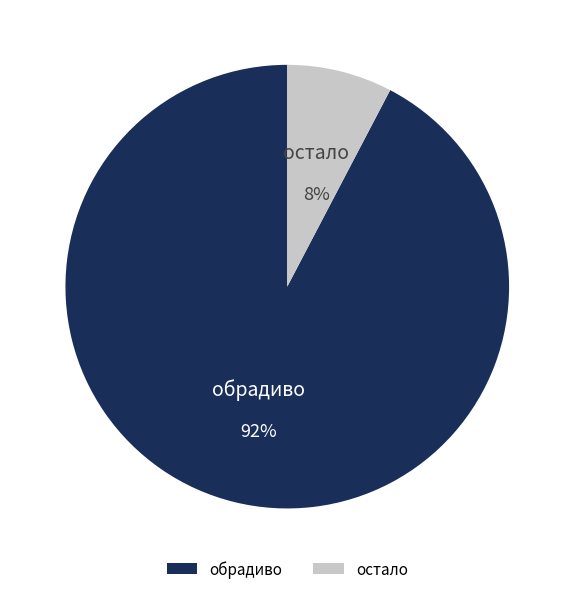

To the nearest percent, what is the average slice percentage?

50%